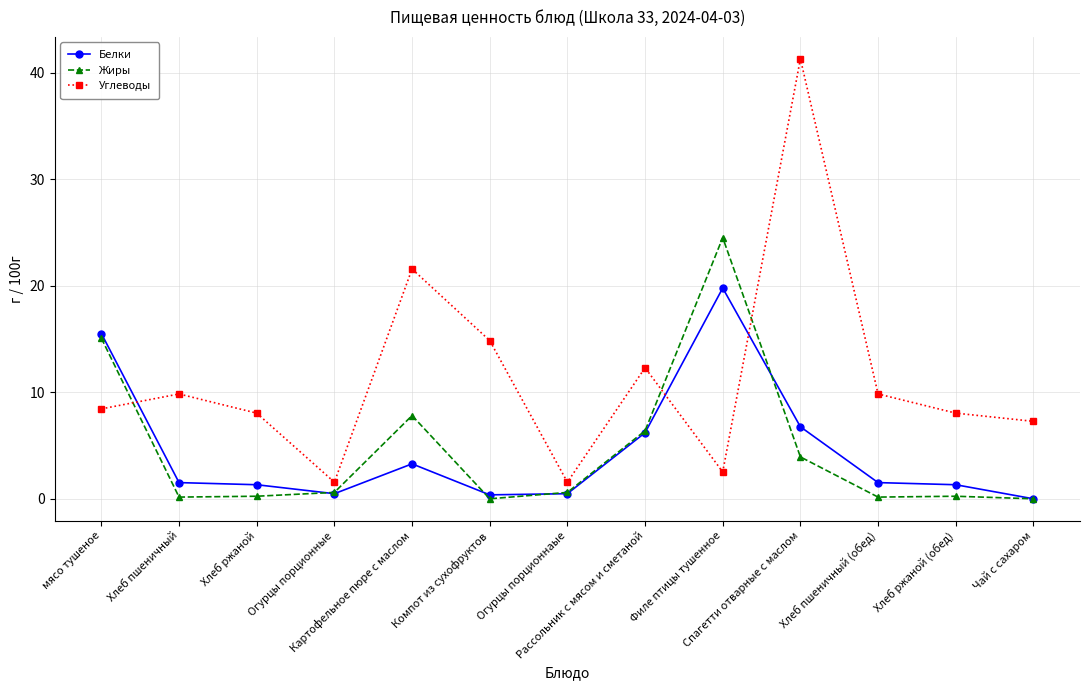

At Хлеб пшеничный, list the series in order from largest to smallest.

Углеводы, Белки, Жиры